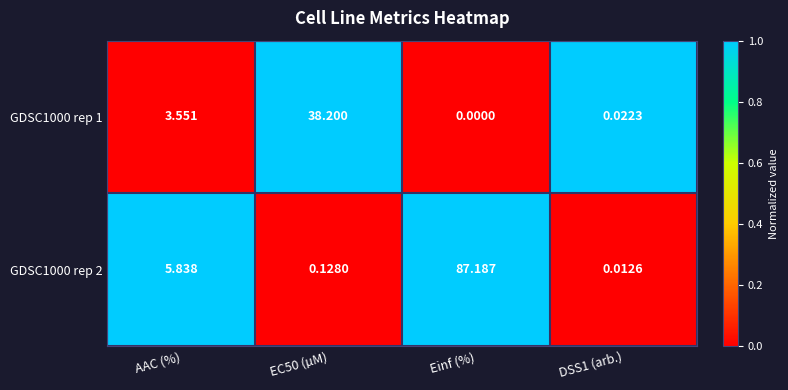

Is the value of GDSC1000 rep 1 at AAC (%) greater than the value of GDSC1000 rep 2 at Einf (%)?

No